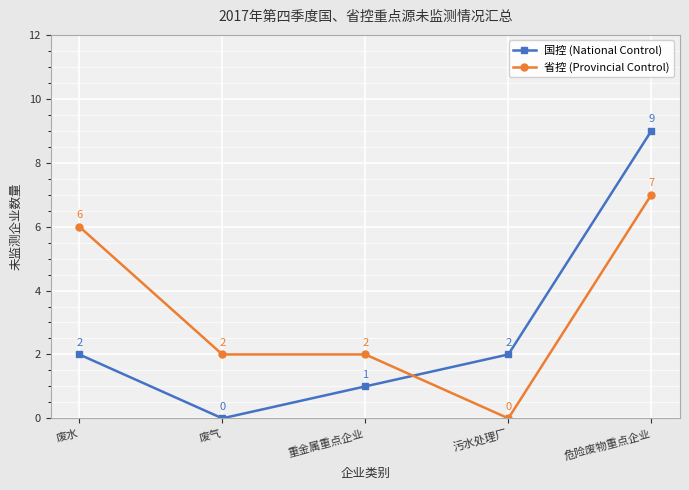

How many lines are shown in the chart?

2